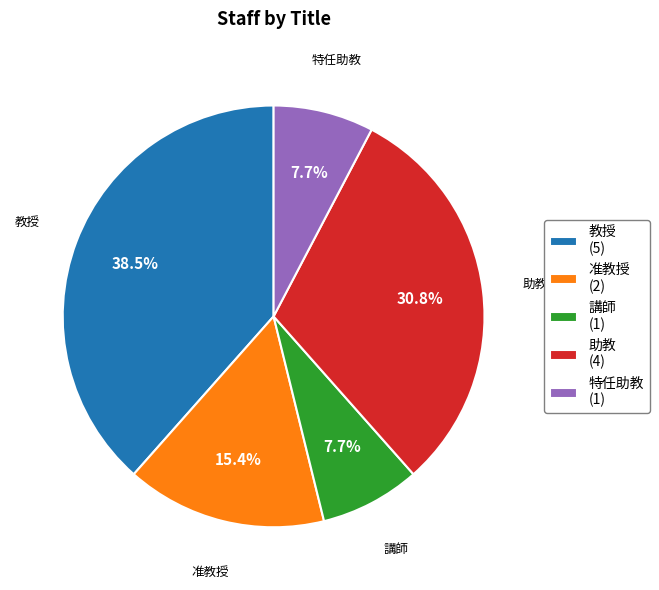

Does 助教 (4) account for over 50% of the chart?

No